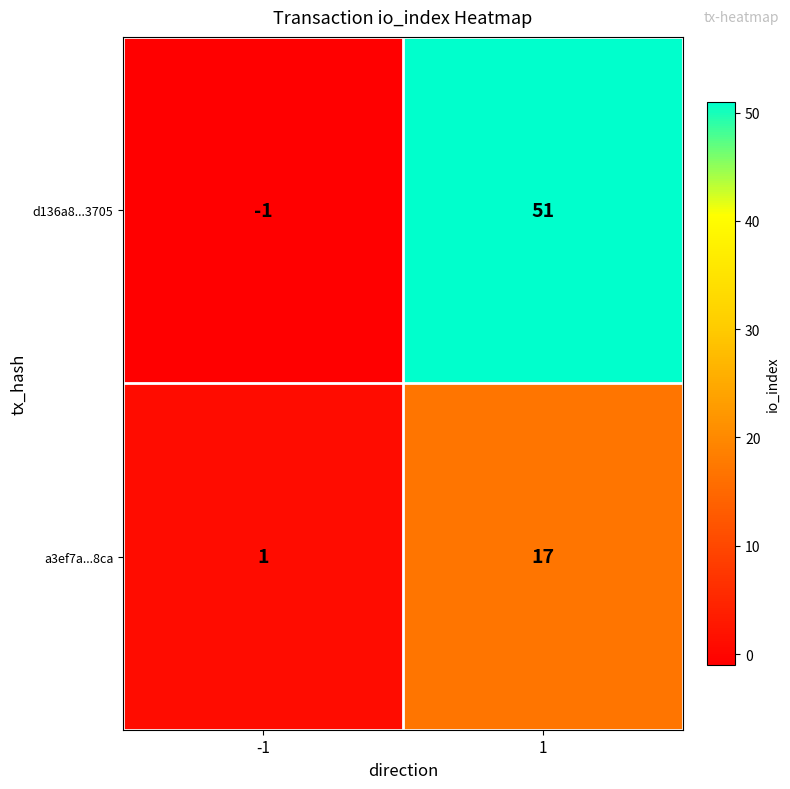

Reading right to left, extract all data points from this chart.

d136a8...3705: 1=51	-1=-1
a3ef7a...8ca: 1=17	-1=1